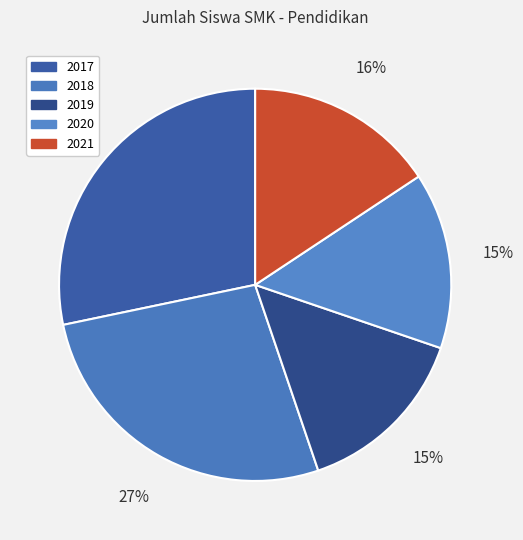

To the nearest percent, what is the difference between the largest and smallest slice percentages?

14%